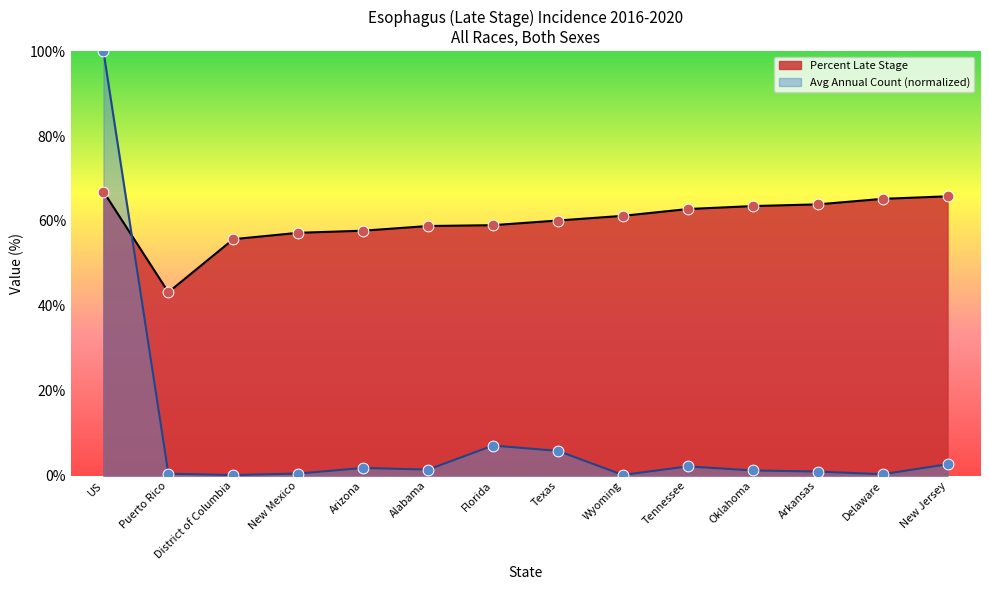

Which series reaches the maximum Y coordinate?

Average Annual Count